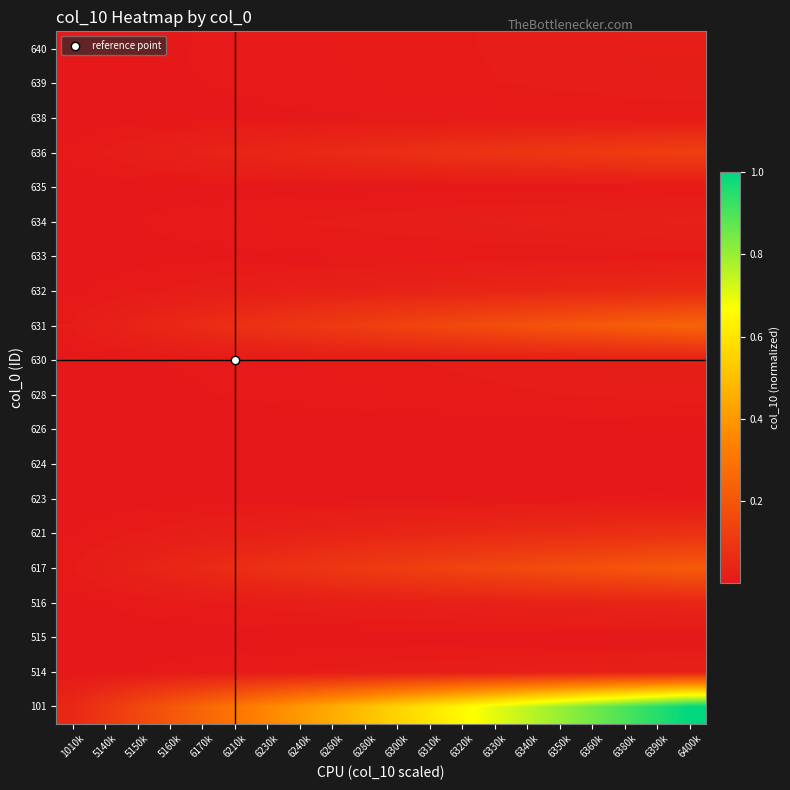

Reading left to right, extract all data points from this chart.

101: 1010k=0.1	5140k=0.1	5150k=0.1	5160k=0.2	6170k=0.2	6210k=0.3	6230k=0.4	6240k=0.4	6260k=0.5	6280k=0.5	6300k=0.6	6310k=0.6	6320k=0.7	6330k=0.7	6340k=0.8	6350k=0.8	6360k=0.9	6380k=0.9	6390k=1.0	6400k=1.0
514: 1010k=0.0	5140k=0.0	5150k=0.0	5160k=0.0	6170k=0.0	6210k=0.0	6230k=0.0	6240k=0.0	6260k=0.0	6280k=0.0	6300k=0.0	6310k=0.0	6320k=0.0	6330k=0.0	6340k=0.0	6350k=0.0	6360k=0.0	6380k=0.0	6390k=0.0	6400k=0.0
515: 1010k=0.0	5140k=0.0	5150k=0.0	5160k=0.0	6170k=0.0	6210k=0.0	6230k=0.0	6240k=0.0	6260k=0.0	6280k=0.0	6300k=0.0	6310k=0.0	6320k=0.0	6330k=0.0	6340k=0.0	6350k=0.0	6360k=0.0	6380k=0.0	6390k=0.0	6400k=0.0
516: 1010k=0.0	5140k=0.0	5150k=0.0	5160k=0.0	6170k=0.0	6210k=0.0	6230k=0.0	6240k=0.0	6260k=0.0	6280k=0.0	6300k=0.0	6310k=0.0	6320k=0.0	6330k=0.0	6340k=0.0	6350k=0.0	6360k=0.0	6380k=0.0	6390k=0.0	6400k=0.0
617: 1010k=0.0	5140k=0.0	5150k=0.0	5160k=0.0	6170k=0.1	6210k=0.1	6230k=0.1	6240k=0.1	6260k=0.1	6280k=0.1	6300k=0.1	6310k=0.1	6320k=0.1	6330k=0.2	6340k=0.2	6350k=0.2	6360k=0.2	6380k=0.2	6390k=0.2	6400k=0.2
621: 1010k=0.0	5140k=0.0	5150k=0.0	5160k=0.0	6170k=0.0	6210k=0.0	6230k=0.0	6240k=0.0	6260k=0.0	6280k=0.0	6300k=0.0	6310k=0.0	6320k=0.1	6330k=0.1	6340k=0.1	6350k=0.1	6360k=0.1	6380k=0.1	6390k=0.1	6400k=0.1
623: 1010k=0.0	5140k=0.0	5150k=0.0	5160k=0.0	6170k=0.0	6210k=0.0	6230k=0.0	6240k=0.0	6260k=0.0	6280k=0.0	6300k=0.0	6310k=0.0	6320k=0.0	6330k=0.0	6340k=0.0	6350k=0.0	6360k=0.0	6380k=0.0	6390k=0.0	6400k=0.0
624: 1010k=0.0	5140k=0.0	5150k=0.0	5160k=0.0	6170k=0.0	6210k=0.0	6230k=0.0	6240k=0.0	6260k=0.0	6280k=0.0	6300k=0.0	6310k=0.0	6320k=0.0	6330k=0.0	6340k=0.0	6350k=0.0	6360k=0.0	6380k=0.0	6390k=0.0	6400k=0.0
626: 1010k=0.0	5140k=0.0	5150k=0.0	5160k=0.0	6170k=0.0	6210k=0.0	6230k=0.0	6240k=0.0	6260k=0.0	6280k=0.0	6300k=0.0	6310k=0.0	6320k=0.0	6330k=0.0	6340k=0.0	6350k=0.0	6360k=0.0	6380k=0.0	6390k=0.0	6400k=0.0
628: 1010k=0.0	5140k=0.0	5150k=0.0	5160k=0.0	6170k=0.0	6210k=0.0	6230k=0.0	6240k=0.0	6260k=0.0	6280k=0.0	6300k=0.0	6310k=0.0	6320k=0.0	6330k=0.0	6340k=0.0	6350k=0.0	6360k=0.0	6380k=0.0	6390k=0.0	6400k=0.0
630: 1010k=0.0	5140k=0.0	5150k=0.0	5160k=0.0	6170k=0.0	6210k=0.0	6230k=0.0	6240k=0.0	6260k=0.0	6280k=0.0	6300k=0.0	6310k=0.0	6320k=0.0	6330k=0.0	6340k=0.0	6350k=0.0	6360k=0.0	6380k=0.0	6390k=0.0	6400k=0.0
631: 1010k=0.0	5140k=0.0	5150k=0.0	5160k=0.0	6170k=0.1	6210k=0.1	6230k=0.1	6240k=0.1	6260k=0.1	6280k=0.1	6300k=0.1	6310k=0.1	6320k=0.2	6330k=0.2	6340k=0.2	6350k=0.2	6360k=0.2	6380k=0.2	6390k=0.2	6400k=0.2
632: 1010k=0.0	5140k=0.0	5150k=0.0	5160k=0.0	6170k=0.0	6210k=0.0	6230k=0.0	6240k=0.0	6260k=0.0	6280k=0.0	6300k=0.0	6310k=0.0	6320k=0.0	6330k=0.0	6340k=0.0	6350k=0.0	6360k=0.1	6380k=0.1	6390k=0.1	6400k=0.1
633: 1010k=0.0	5140k=0.0	5150k=0.0	5160k=0.0	6170k=0.0	6210k=0.0	6230k=0.0	6240k=0.0	6260k=0.0	6280k=0.0	6300k=0.0	6310k=0.0	6320k=0.0	6330k=0.0	6340k=0.0	6350k=0.0	6360k=0.0	6380k=0.0	6390k=0.0	6400k=0.0
634: 1010k=0.0	5140k=0.0	5150k=0.0	5160k=0.0	6170k=0.0	6210k=0.0	6230k=0.0	6240k=0.0	6260k=0.0	6280k=0.0	6300k=0.0	6310k=0.0	6320k=0.0	6330k=0.0	6340k=0.0	6350k=0.0	6360k=0.0	6380k=0.0	6390k=0.0	6400k=0.0
635: 1010k=0.0	5140k=0.0	5150k=0.0	5160k=0.0	6170k=0.0	6210k=0.0	6230k=0.0	6240k=0.0	6260k=0.0	6280k=0.0	6300k=0.0	6310k=0.0	6320k=0.0	6330k=0.0	6340k=0.0	6350k=0.0	6360k=0.0	6380k=0.0	6390k=0.0	6400k=0.0
636: 1010k=0.0	5140k=0.0	5150k=0.0	5160k=0.0	6170k=0.0	6210k=0.0	6230k=0.0	6240k=0.1	6260k=0.1	6280k=0.1	6300k=0.1	6310k=0.1	6320k=0.1	6330k=0.1	6340k=0.1	6350k=0.1	6360k=0.1	6380k=0.1	6390k=0.1	6400k=0.1
638: 1010k=0.0	5140k=0.0	5150k=0.0	5160k=0.0	6170k=0.0	6210k=0.0	6230k=0.0	6240k=0.0	6260k=0.0	6280k=0.0	6300k=0.0	6310k=0.0	6320k=0.0	6330k=0.0	6340k=0.0	6350k=0.0	6360k=0.0	6380k=0.0	6390k=0.0	6400k=0.0
639: 1010k=0.0	5140k=0.0	5150k=0.0	5160k=0.0	6170k=0.0	6210k=0.0	6230k=0.0	6240k=0.0	6260k=0.0	6280k=0.0	6300k=0.0	6310k=0.0	6320k=0.0	6330k=0.0	6340k=0.0	6350k=0.0	6360k=0.0	6380k=0.0	6390k=0.0	6400k=0.0
640: 1010k=0.0	5140k=0.0	5150k=0.0	5160k=0.0	6170k=0.0	6210k=0.0	6230k=0.0	6240k=0.0	6260k=0.0	6280k=0.0	6300k=0.0	6310k=0.0	6320k=0.0	6330k=0.0	6340k=0.0	6350k=0.0	6360k=0.0	6380k=0.0	6390k=0.0	6400k=0.0